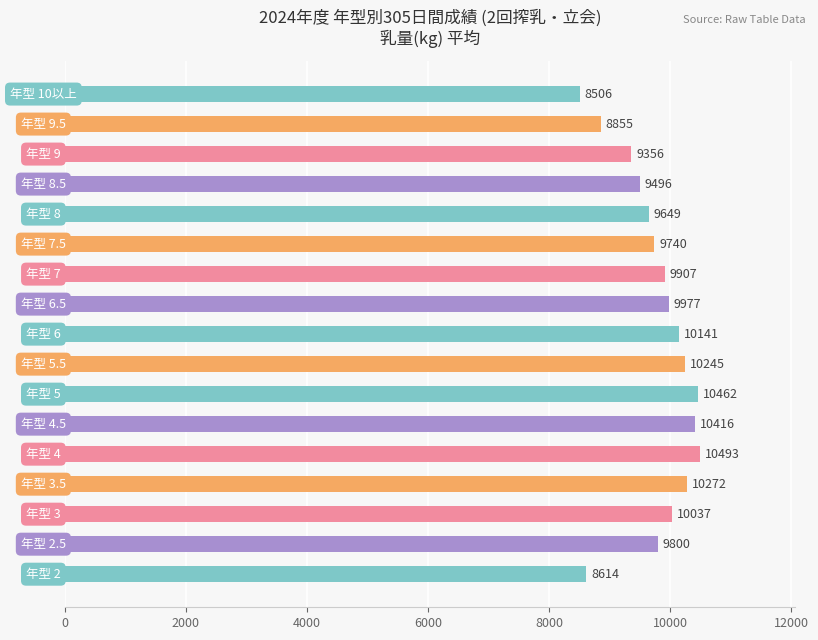

What is the sum of all values?

165966